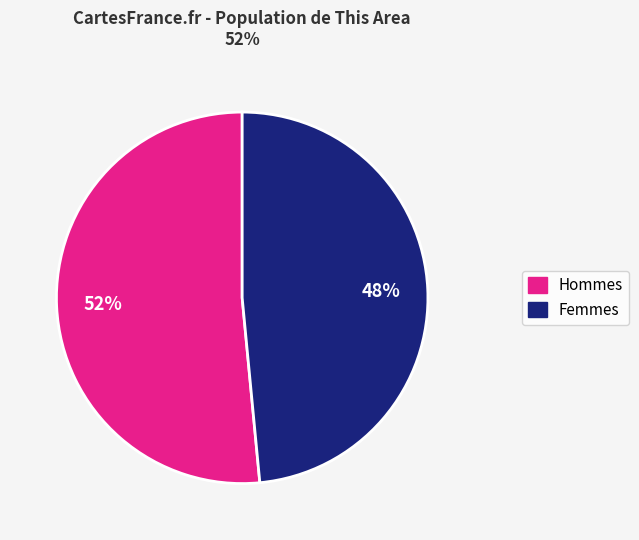

Is there a majority slice in this chart?

Yes